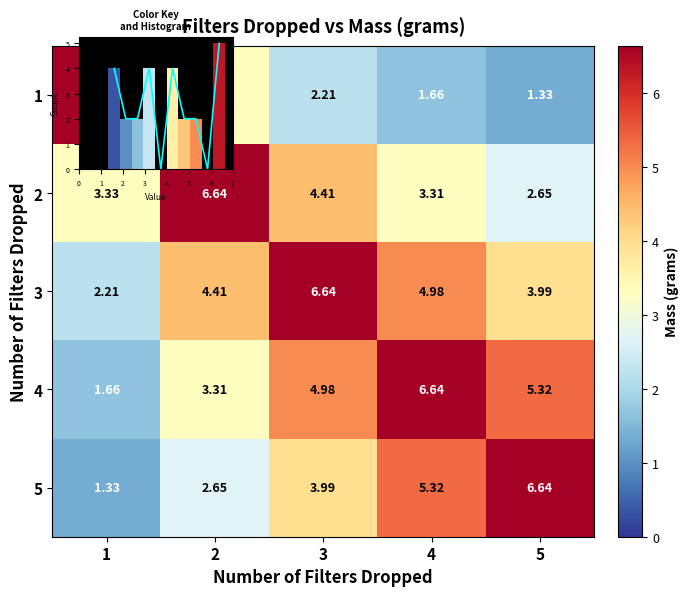

What is the difference between the maximum and minimum values in the row_1 series?

4.0